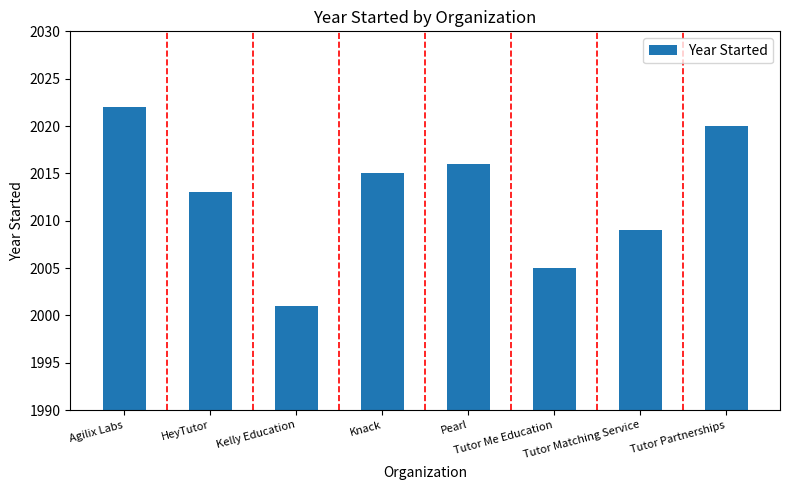

Reading left to right, extract all data points from this chart.

Agilix Labs=2022	HeyTutor=2013	Kelly Education=2001	Knack=2015	Pearl=2016	Tutor Me Education=2005	Tutor Matching Service=2009	Tutor Partnerships=2020